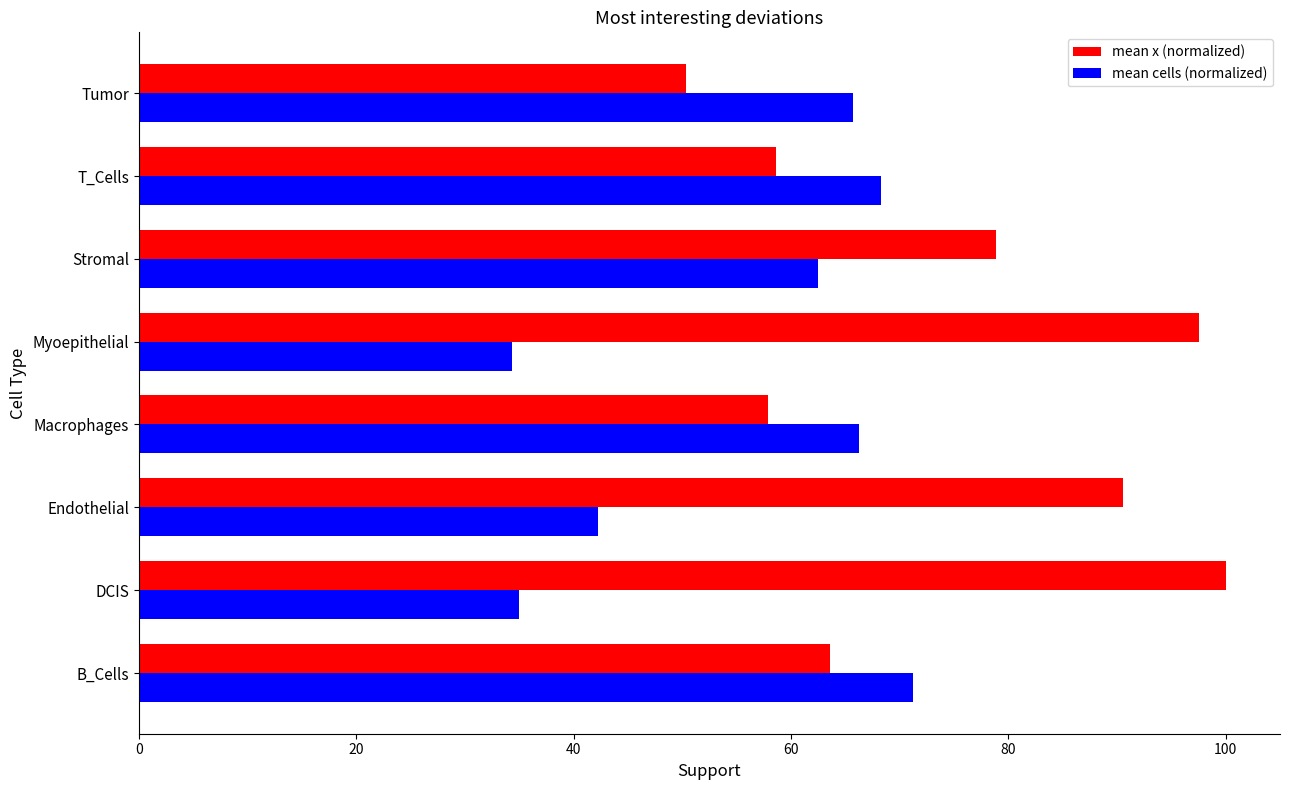

What is the minimum value shown in the chart?

34.3